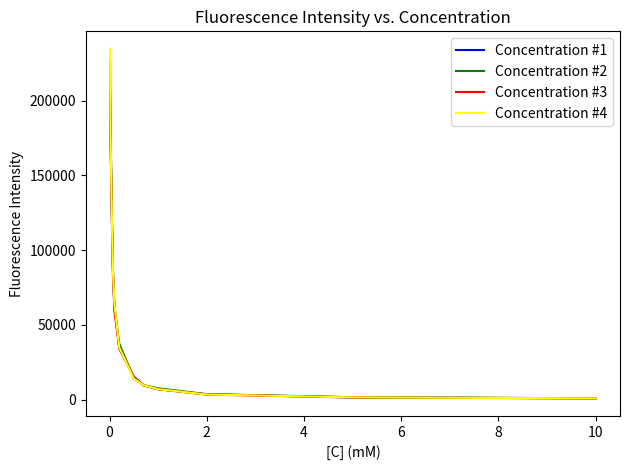

Which series has the widest spread of values?

Concentration #4